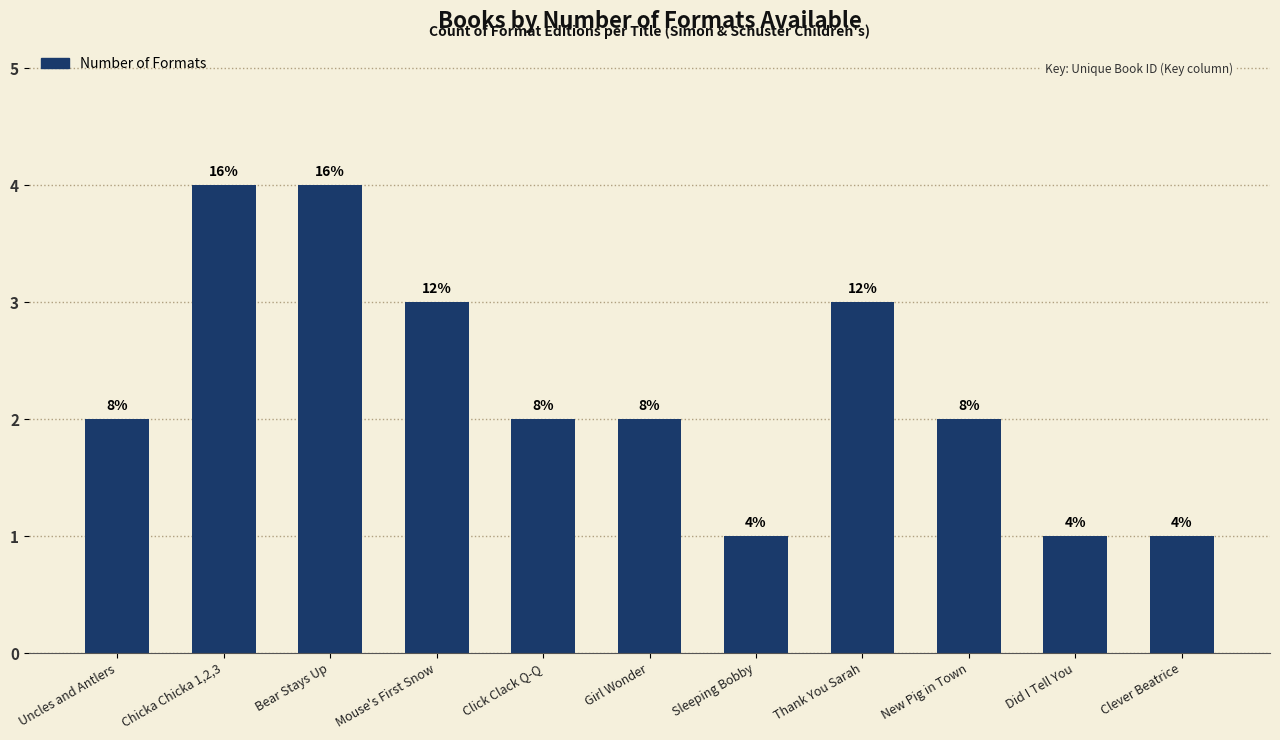

Are the bars horizontal?

No